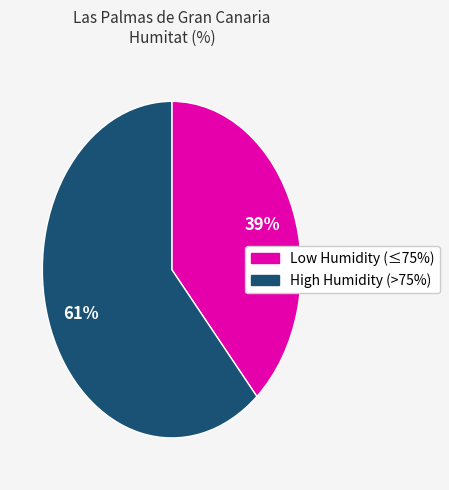

Does any single category account for the majority?

Yes